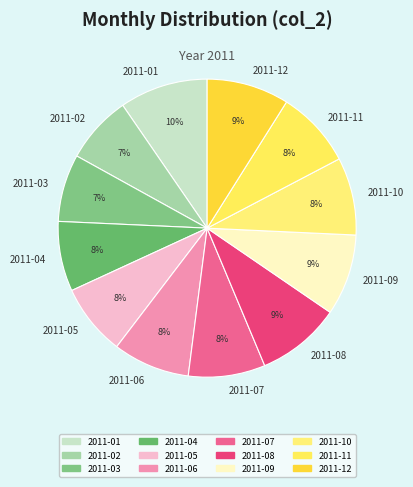

To the nearest percent, what percentage of the pie is 2011-09?

9%